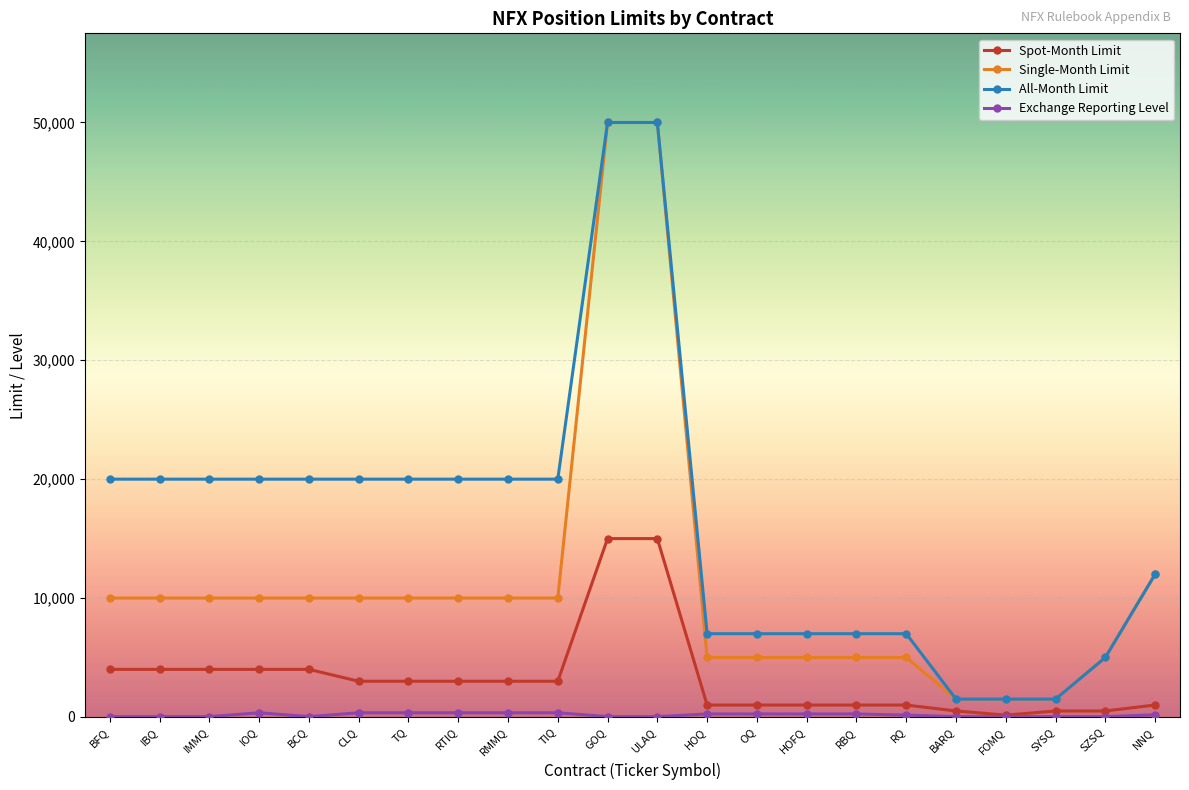

Read the Spot-Month Limit value at TQ.

3000